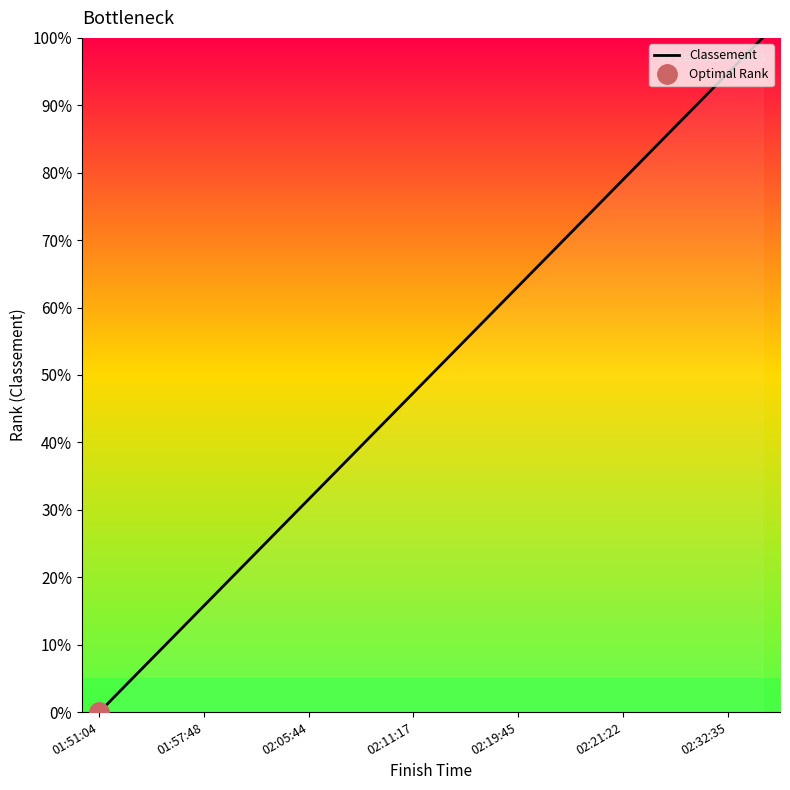

Reading left to right, list all the values displayed in this chart.

0.0	5.3	10.5	15.8	21.1	26.3	31.6	36.8	42.1	47.4	52.6	57.9	63.2	68.4	73.7	78.9	84.2	89.5	94.7	100.0